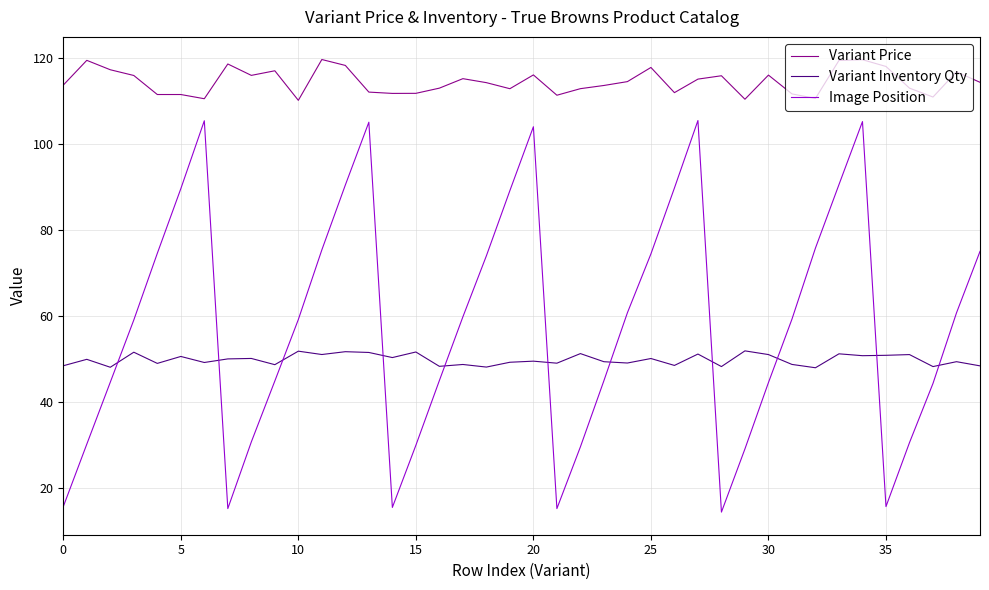

List the series in order of their peak value, highest first.

Variant Price, Image Position, Variant Inventory Qty